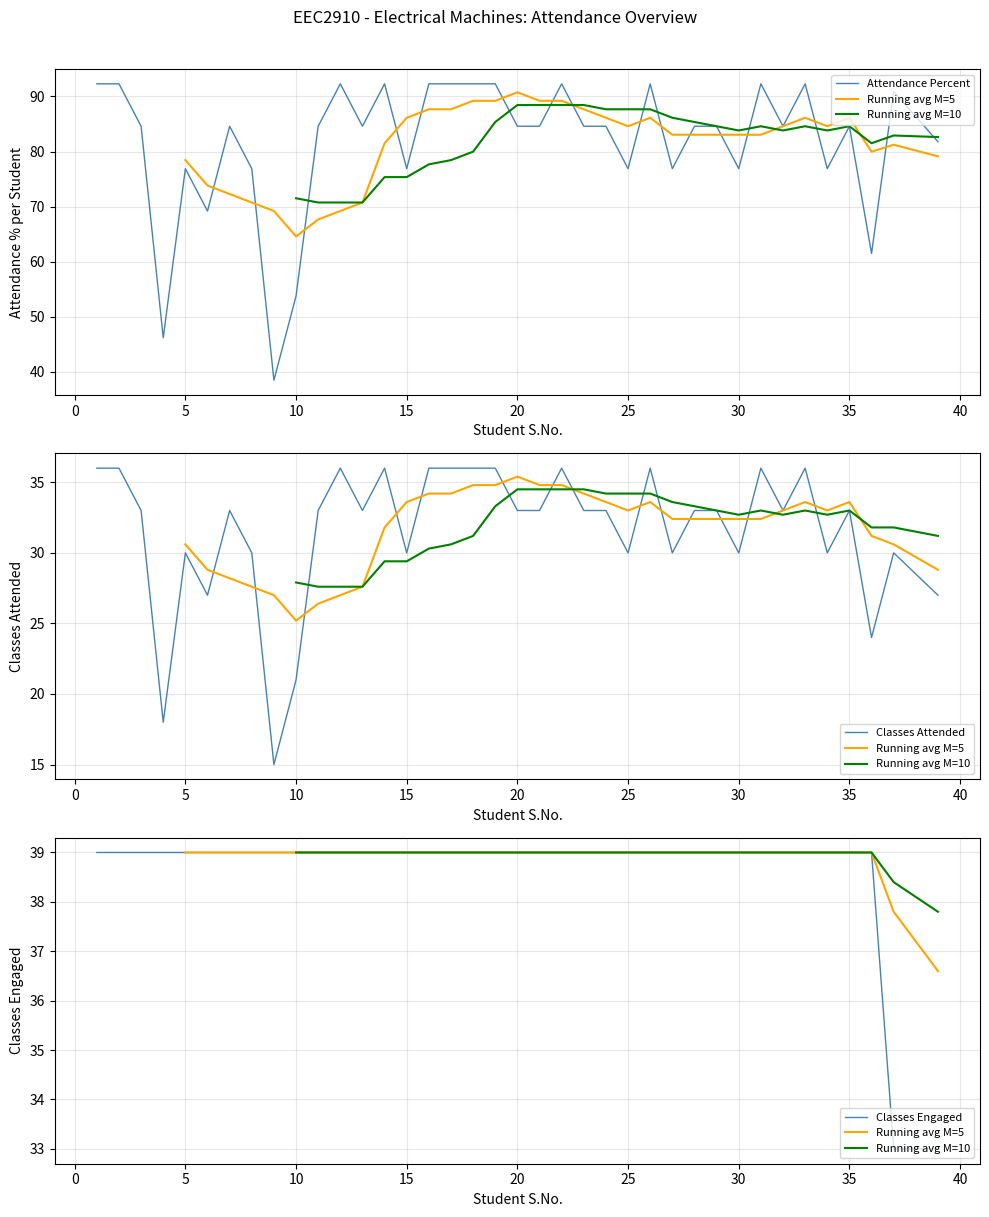

Which has a higher value, 25 or 30?

25